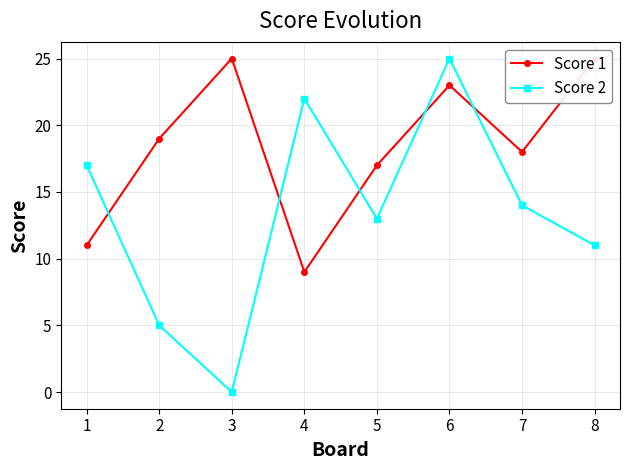

Read the Score 2 value at 4, to the nearest 10.

20